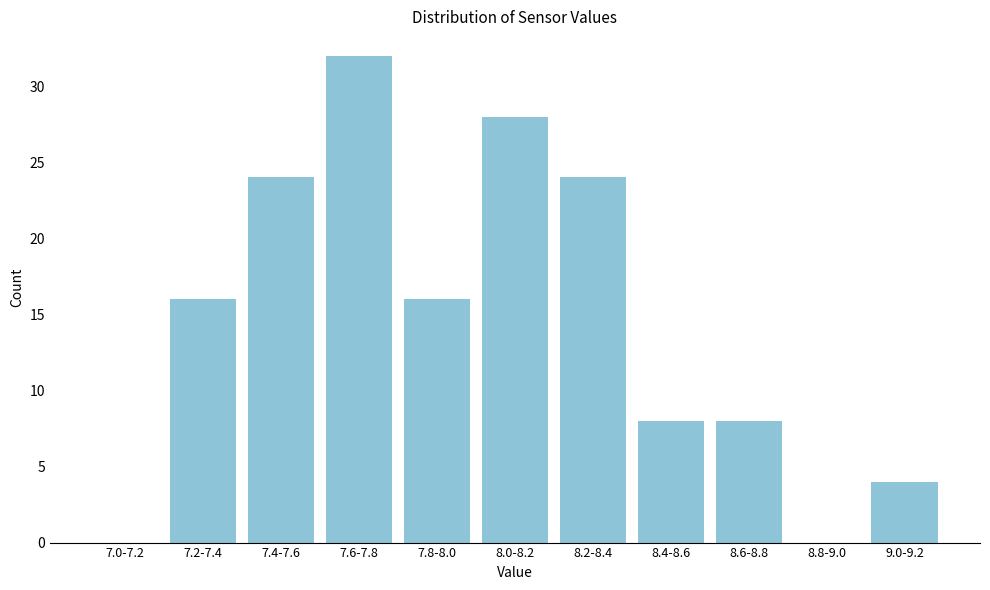

What is the change in value from 7.6-7.8 to 8.8-9.0?

-32